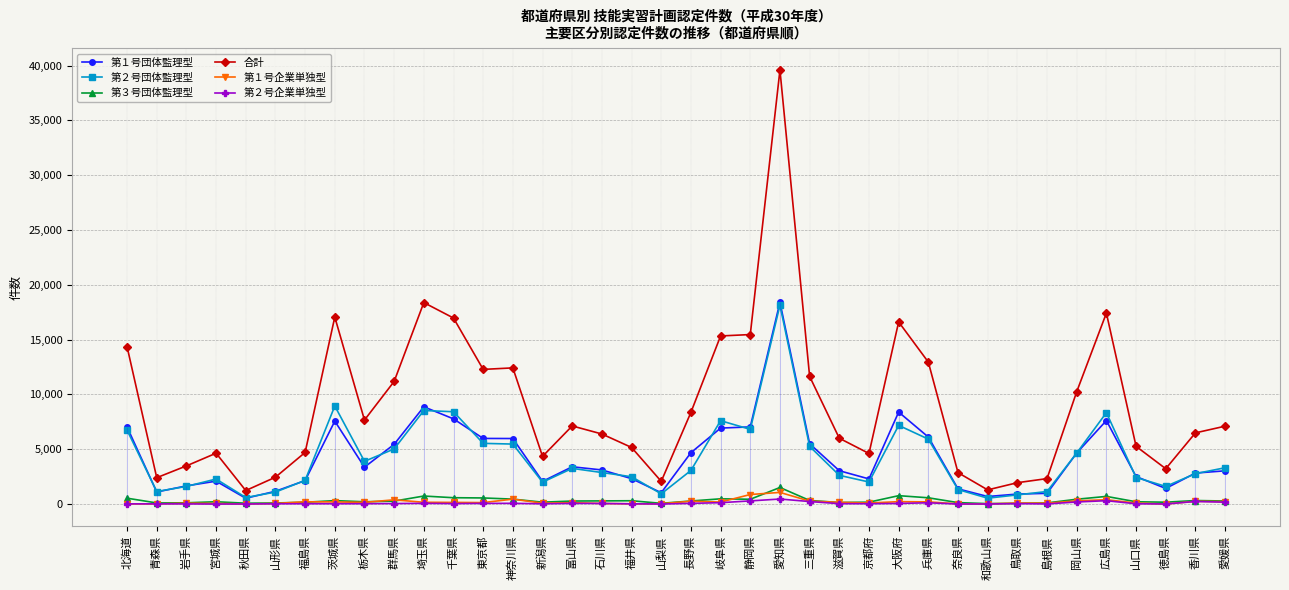

At 石川県, list the series in order from largest to smallest.

合計, 第１号団体監理型, 第２号団体監理型, 第３号団体監理型, 第２号企業単独型, 第１号企業単独型